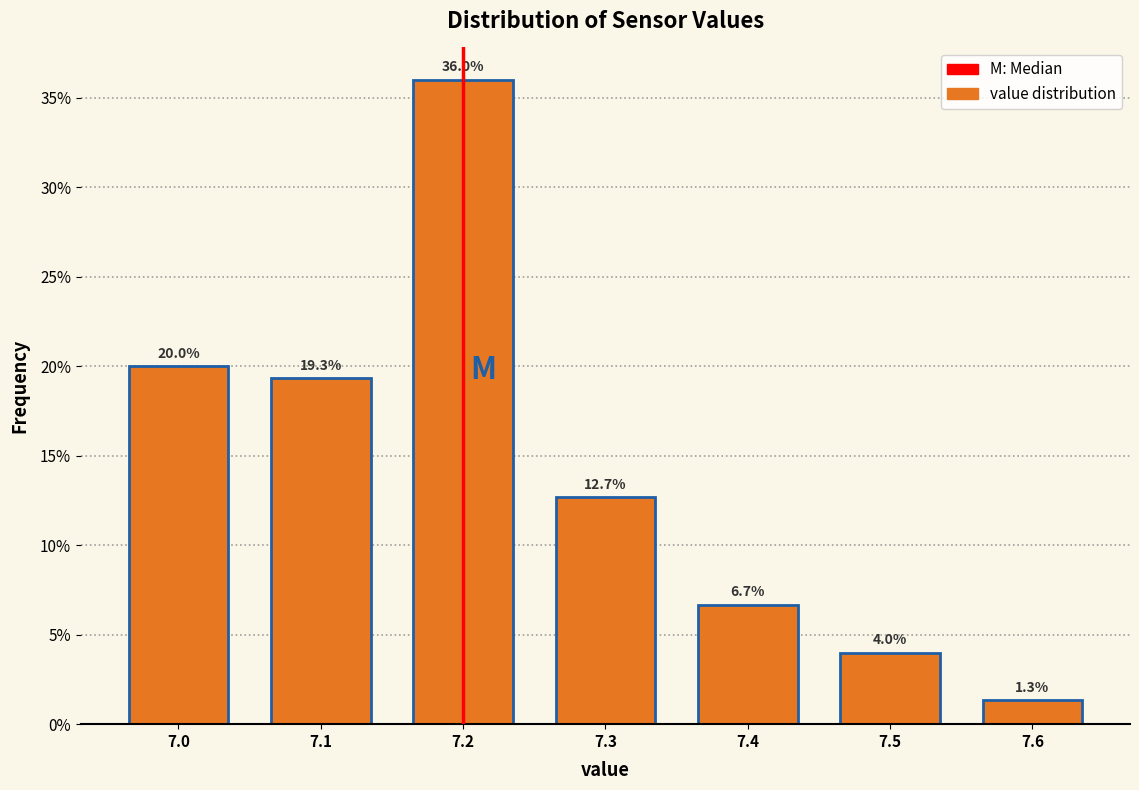

Reading right to left, extract all data points from this chart.

1.3	4.0	6.7	12.7	36.0	19.3	20.0